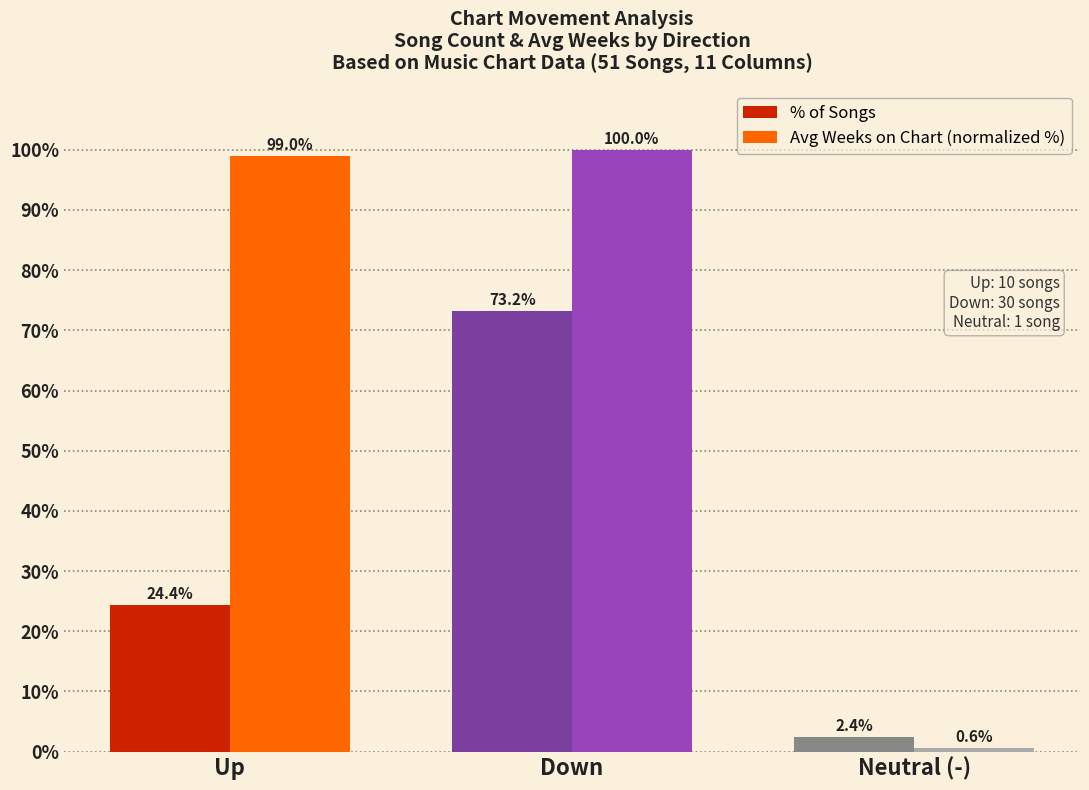

Where is Avg Weeks on Chart (normalized %) nearest to the value 50?

Up